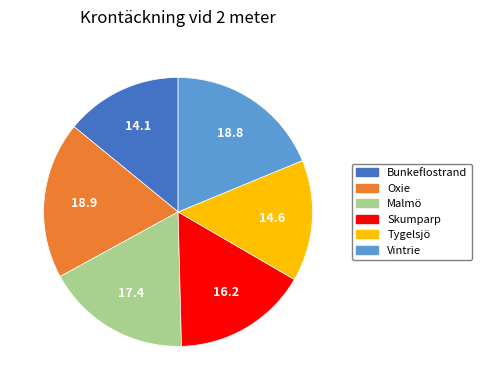

Combined, do Tygelsjö and Oxie account for over 50%?

No